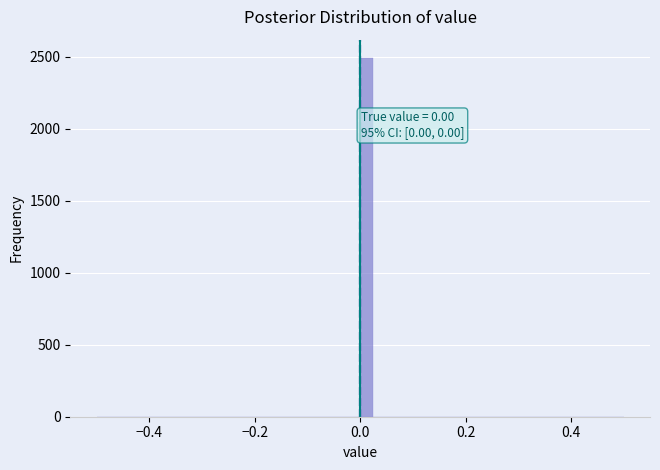

Around what value on the x-axis is the tallest bar? Give the approximate position of its centre, as read against the axis.

0.02